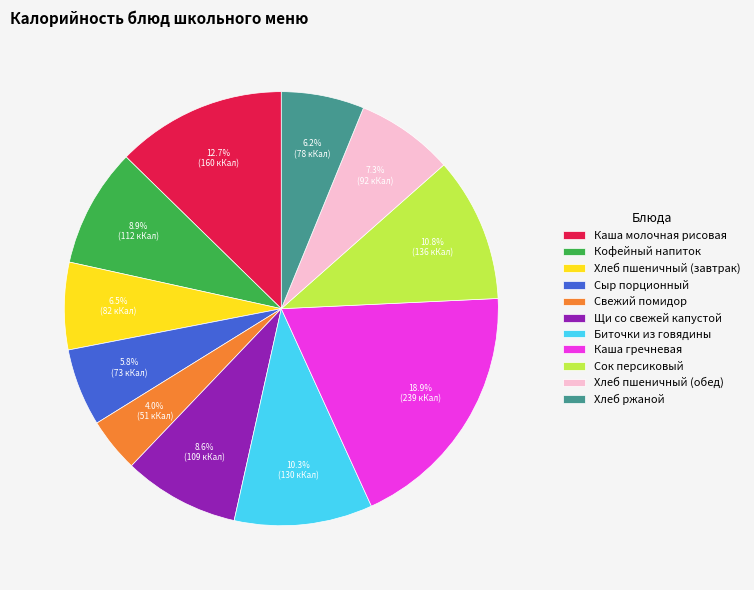

What percentage is the Сок персиковый slice, to the nearest percent?

11%